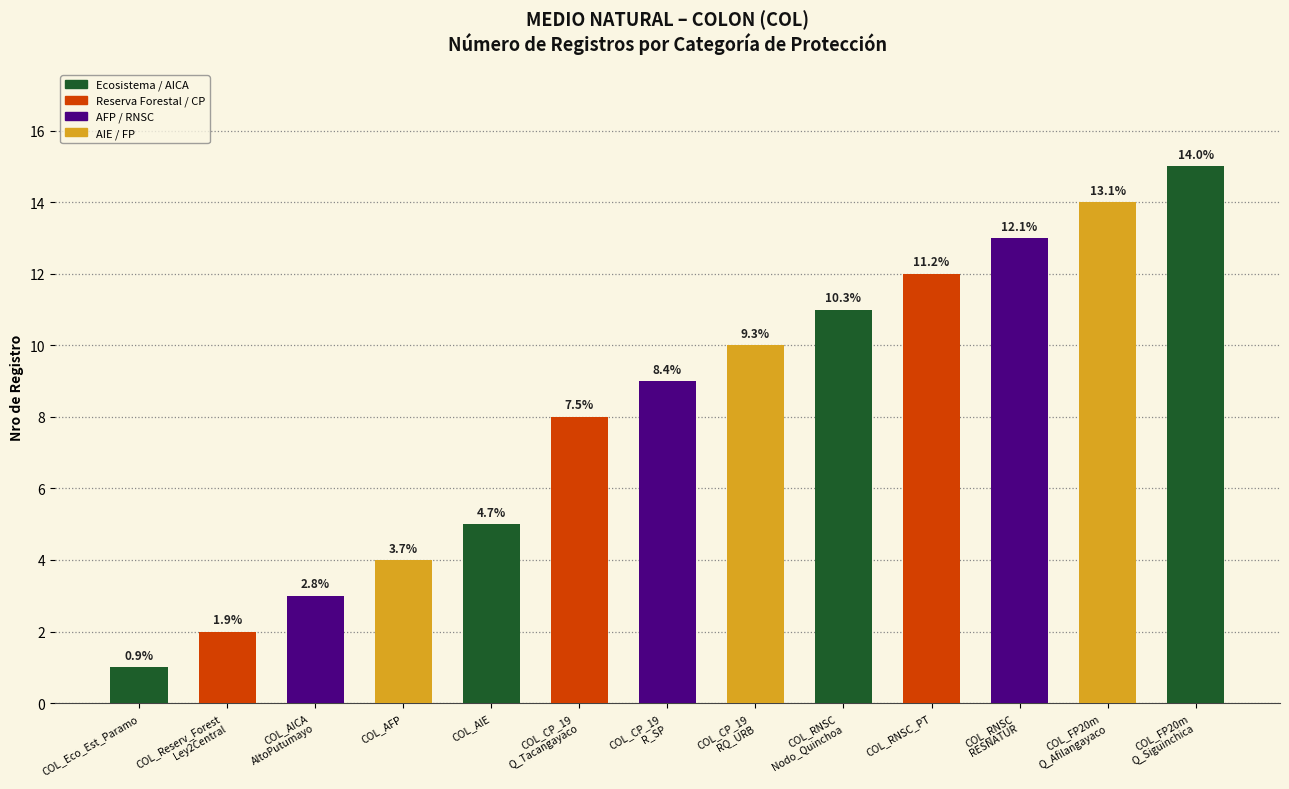

How many bars are there in total?

13